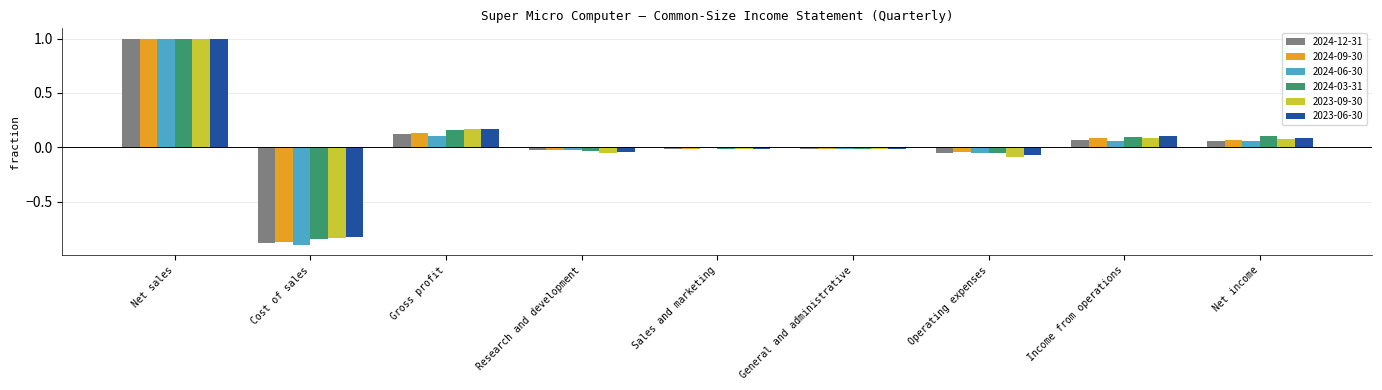

How many data points does each series have?

9